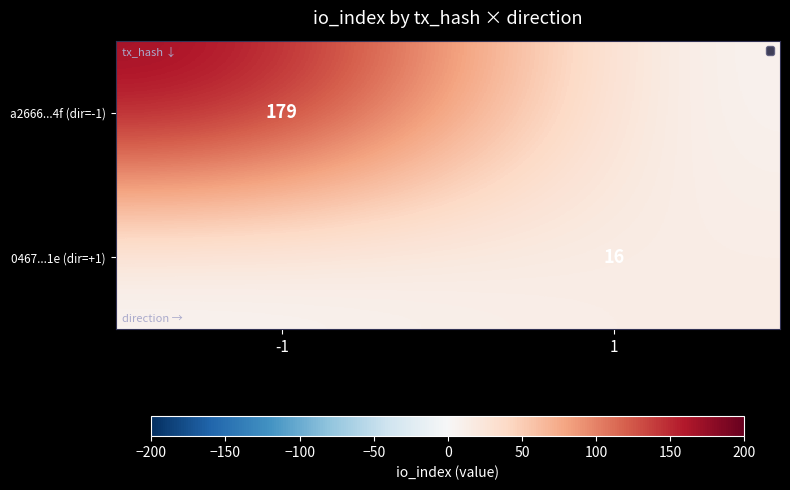

Is the value of a2666...4f (dir=-1) at -1 greater than the value of 0467...1e (dir=+1) at 1?

Yes